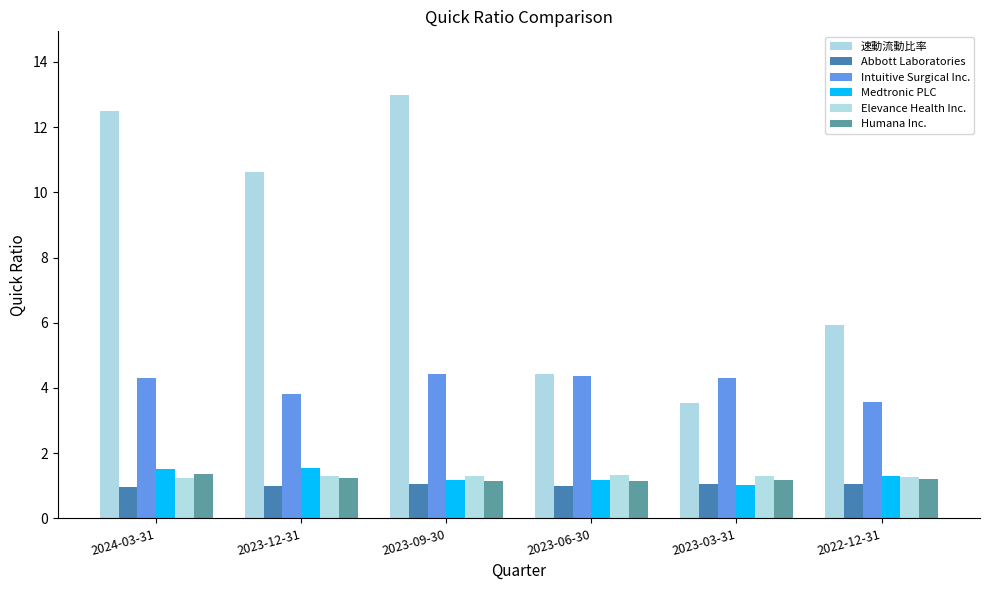

What is the difference between the maximum and minimum values in the 速動流動比率 series?

9.5